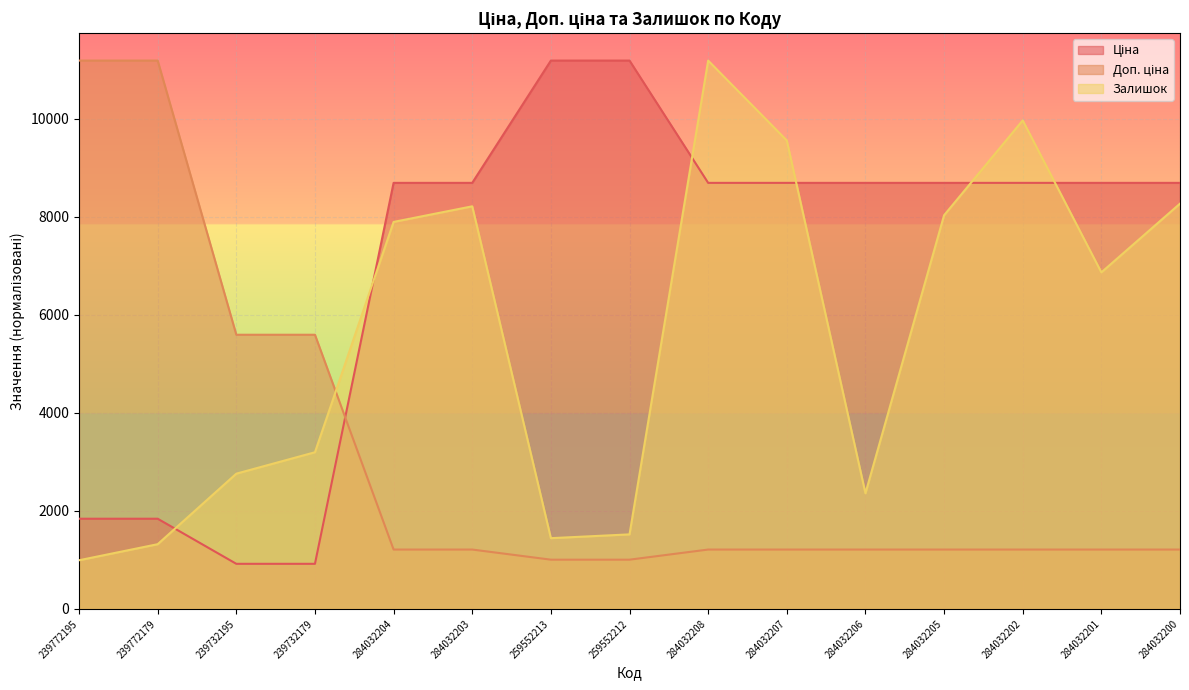

True or false: Залишок has a value of 9962.3 at 284032202.

True